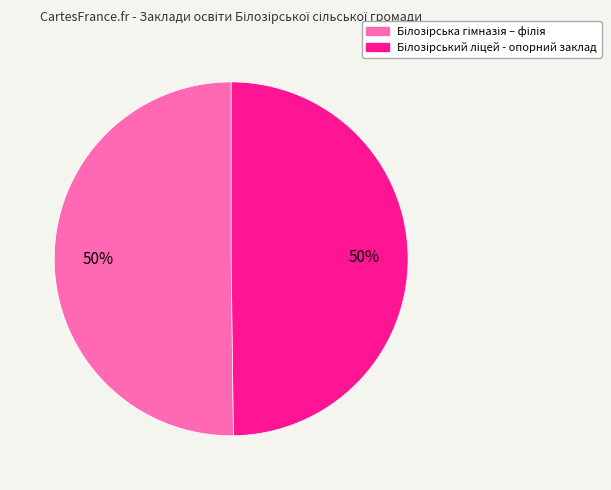

To the nearest percent, what is the average slice percentage?

50%